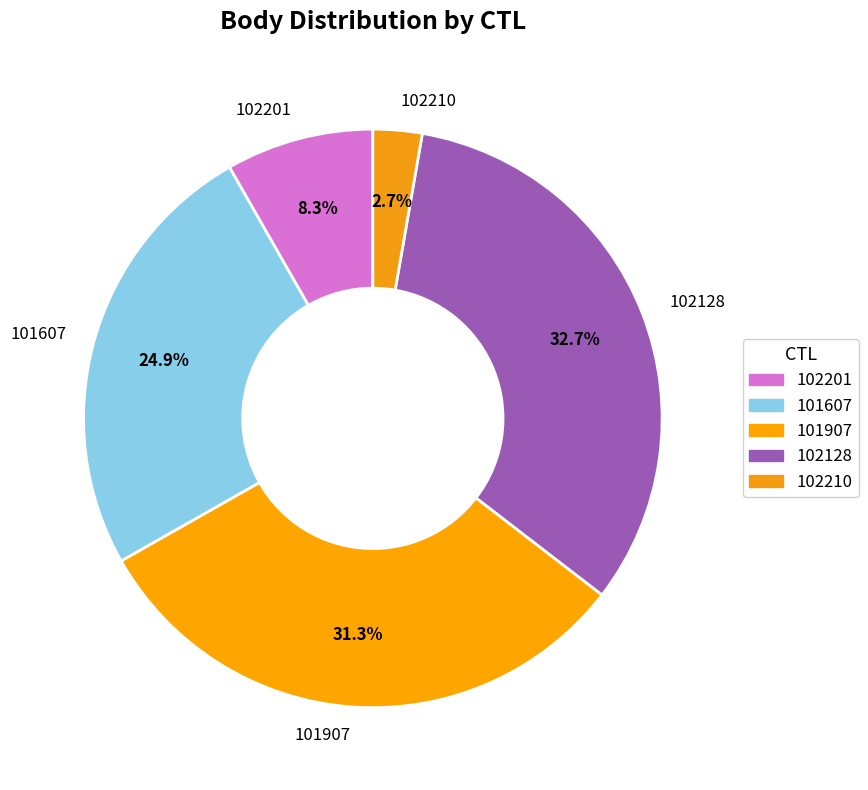

How many segments does this pie chart have?

5